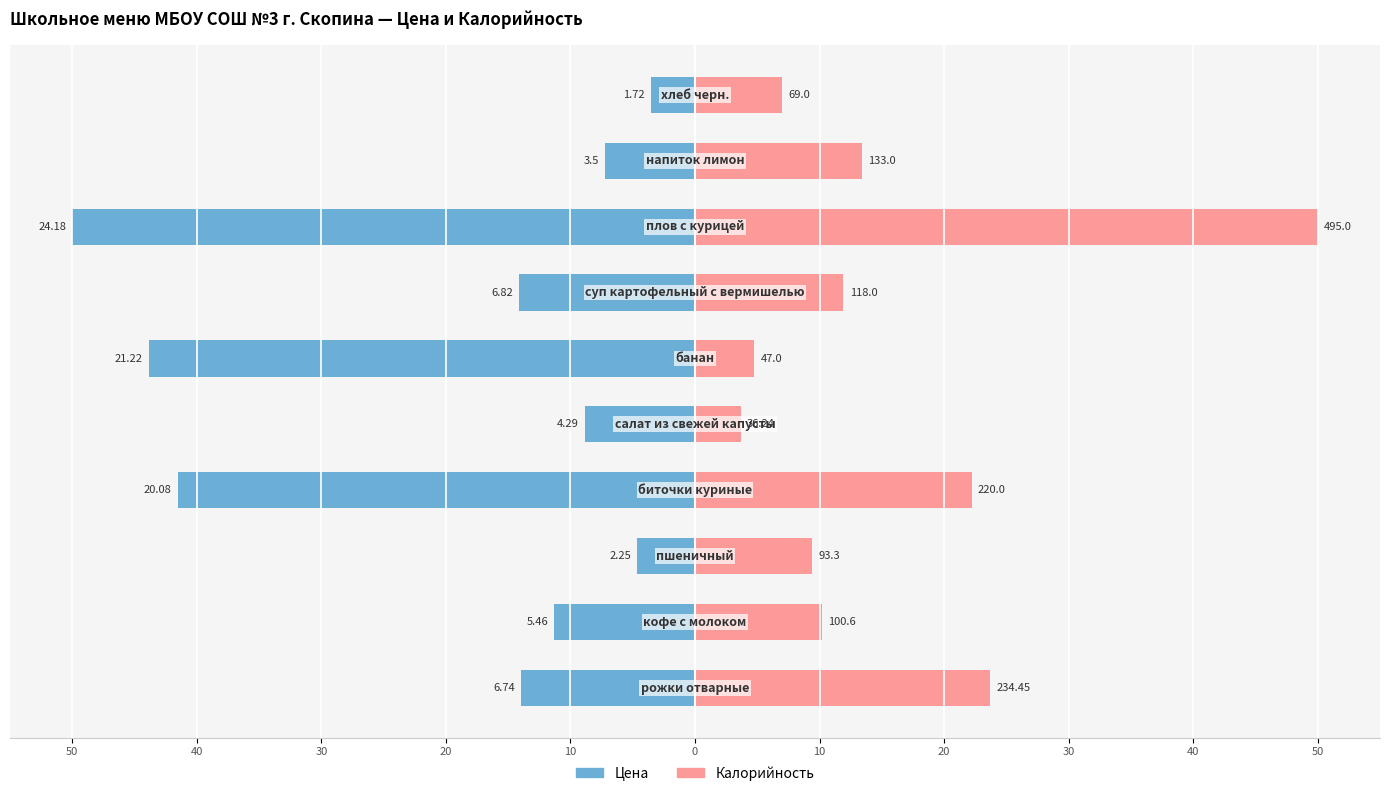

Which series has the largest total across all categories?

Калорийность